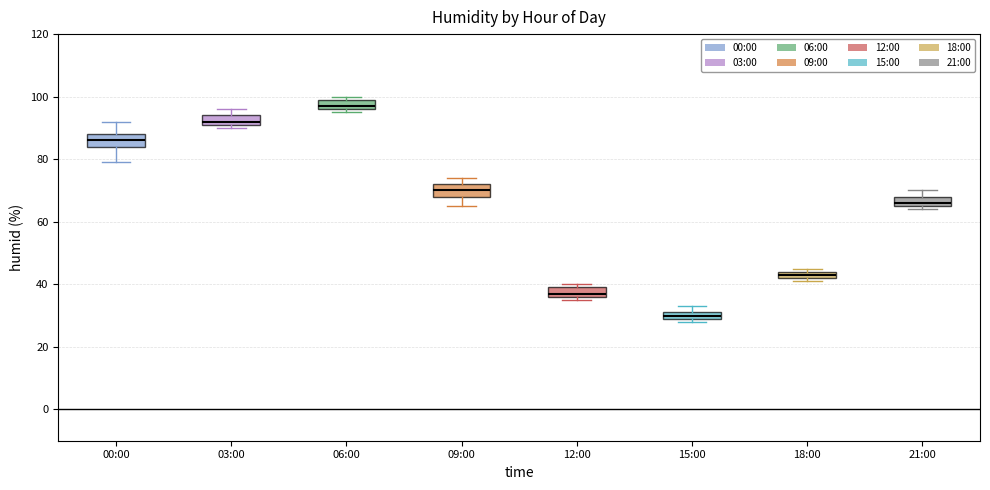

Where is the lower edge of the box for 18:00 on the y-axis? The values are not printed on the chart, so give them approximately, as read against the axis.

42